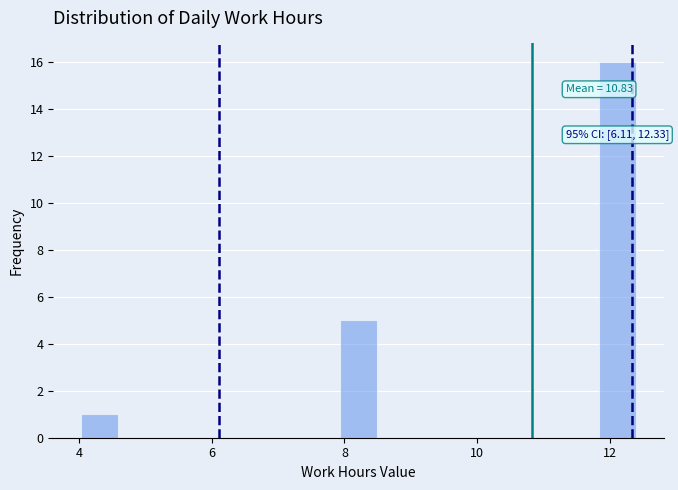

Around what value on the x-axis is the tallest bar? Give the approximate position of its centre, as read against the axis.

12.2